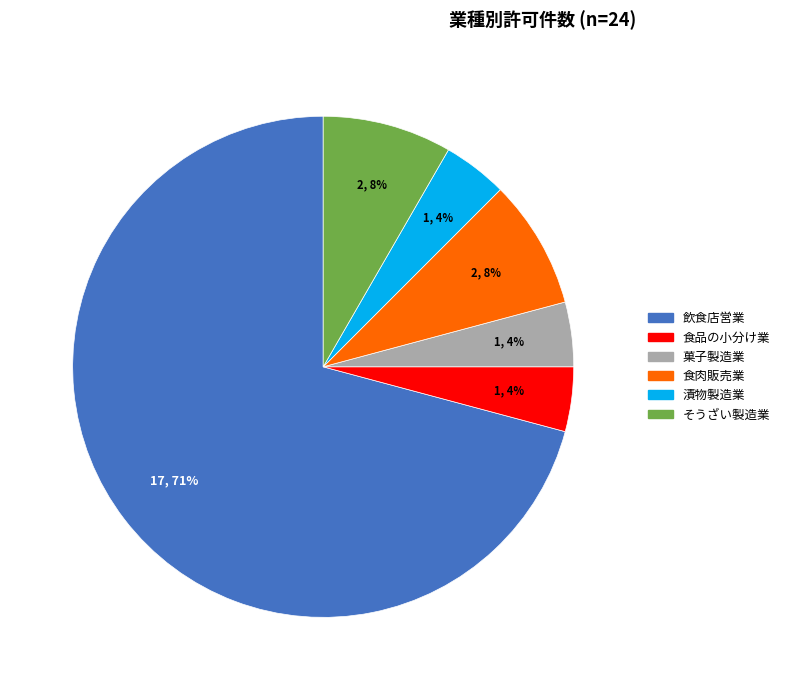

To the nearest percent, what is the average slice percentage?

17%